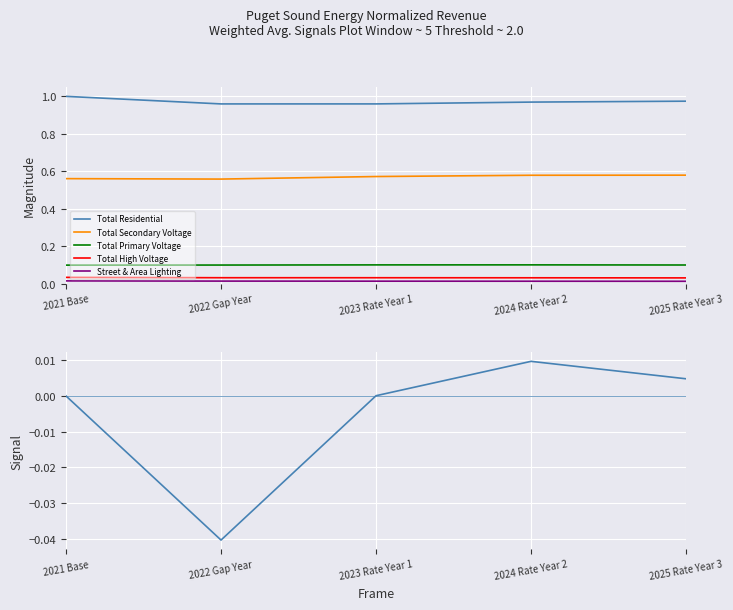

What is the highest value of the Total Primary Voltage series?

0.1